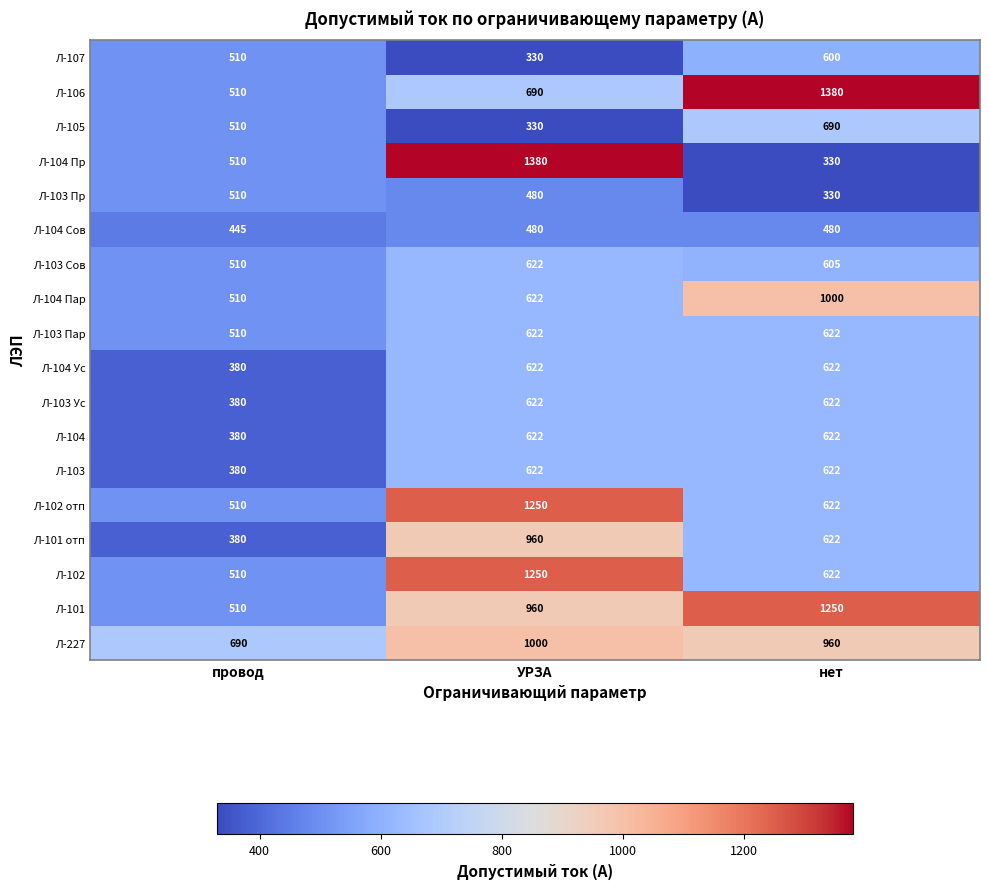

What is the greatest value displayed?

1380